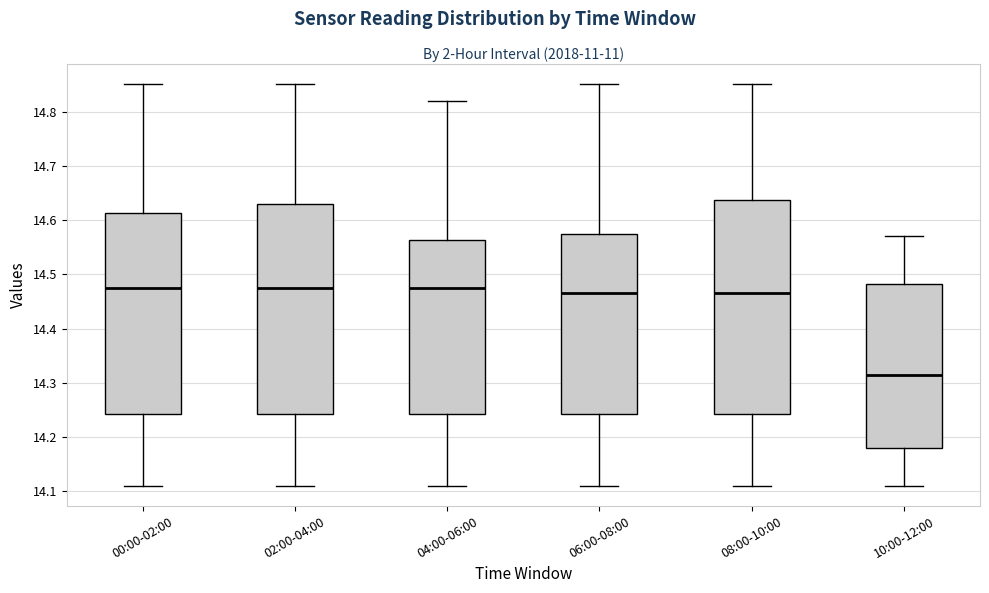

Reading left to right, read every box against the y-axis: the position of its median line, the range the box covers, and the ends of its whiskers. The values are not printed on the chart, so give them approximately, as read against the axis.

00:00-02:00: median 14.48, box 14.24 to 14.61, whiskers 14.11 to 14.85
02:00-04:00: median 14.48, box 14.24 to 14.63, whiskers 14.11 to 14.85
04:00-06:00: median 14.48, box 14.24 to 14.56, whiskers 14.11 to 14.82
06:00-08:00: median 14.47, box 14.24 to 14.58, whiskers 14.11 to 14.85
08:00-10:00: median 14.47, box 14.24 to 14.64, whiskers 14.11 to 14.85
10:00-12:00: median 14.32, box 14.18 to 14.48, whiskers 14.11 to 14.57